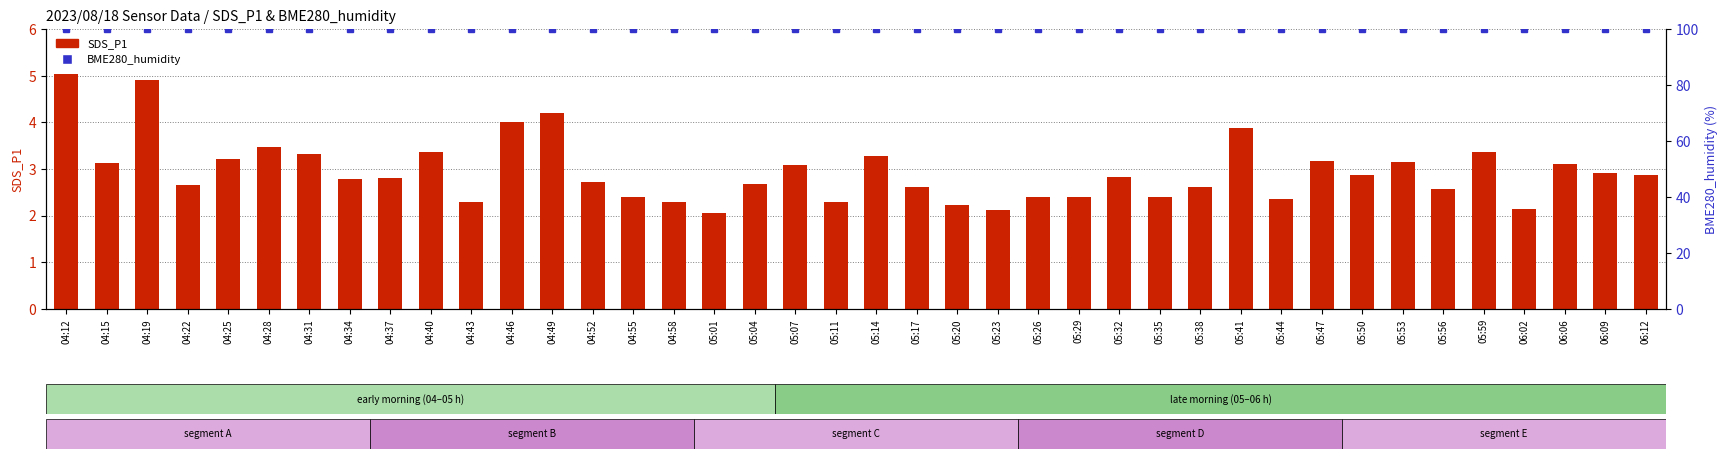

Rank the series at 05:32 from highest to lowest value.

BME280_humidity, SDS_P1